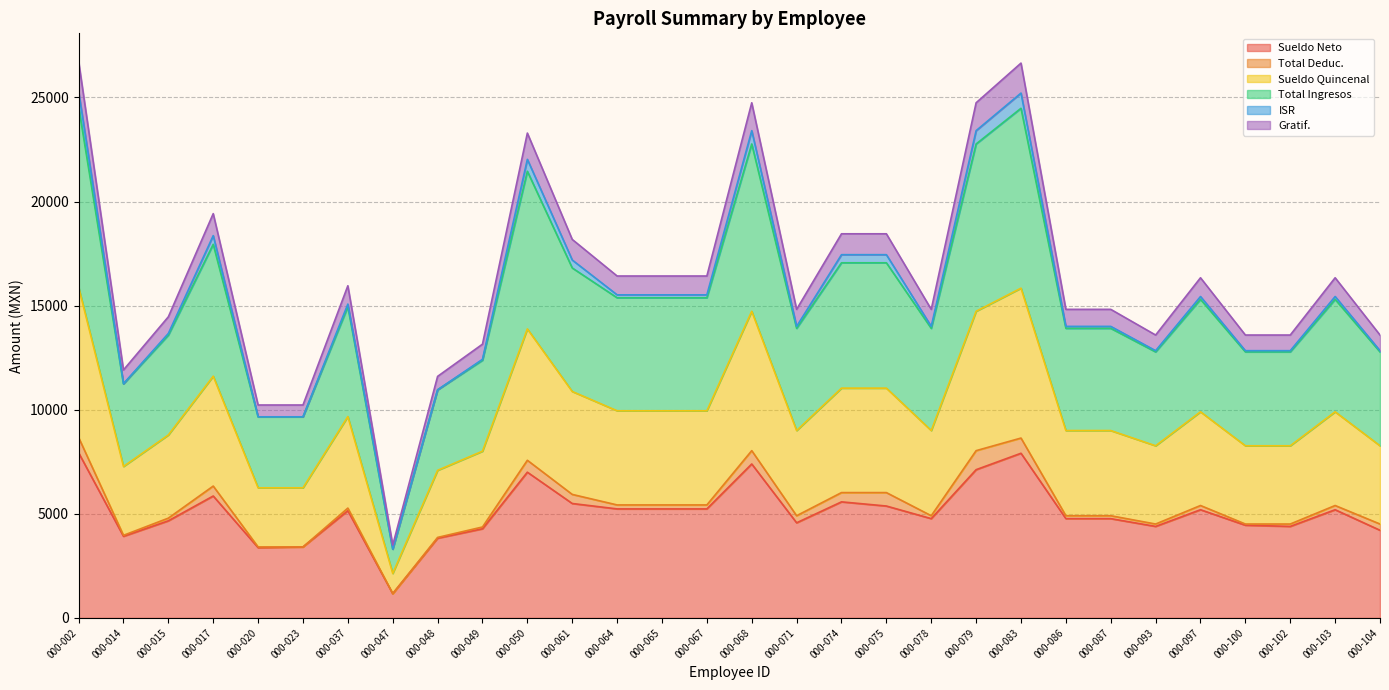

Which category has the lowest value in the Sueldo Neto series?

000-047